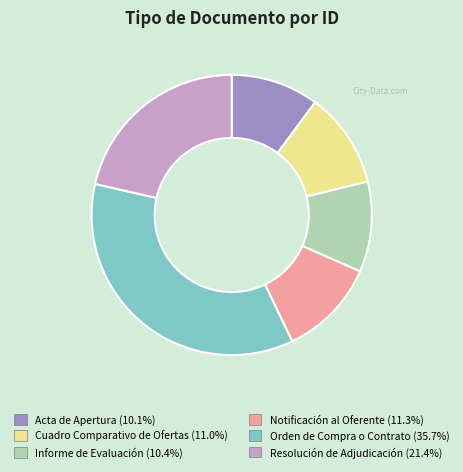

Which has a higher value, Notificación al Oferente or Resolución de Adjudicación?

Resolución de Adjudicación